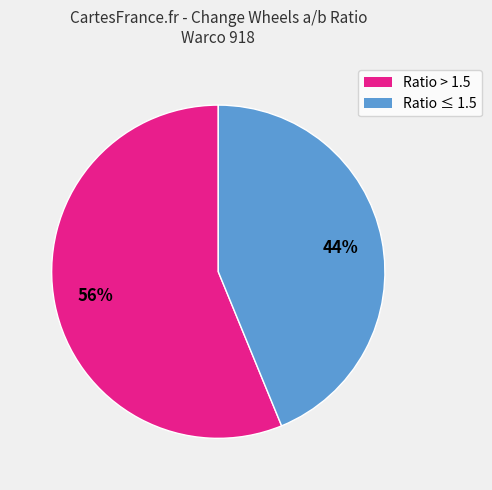

To the nearest percent, what is the difference between the largest and smallest slice percentages?

12%